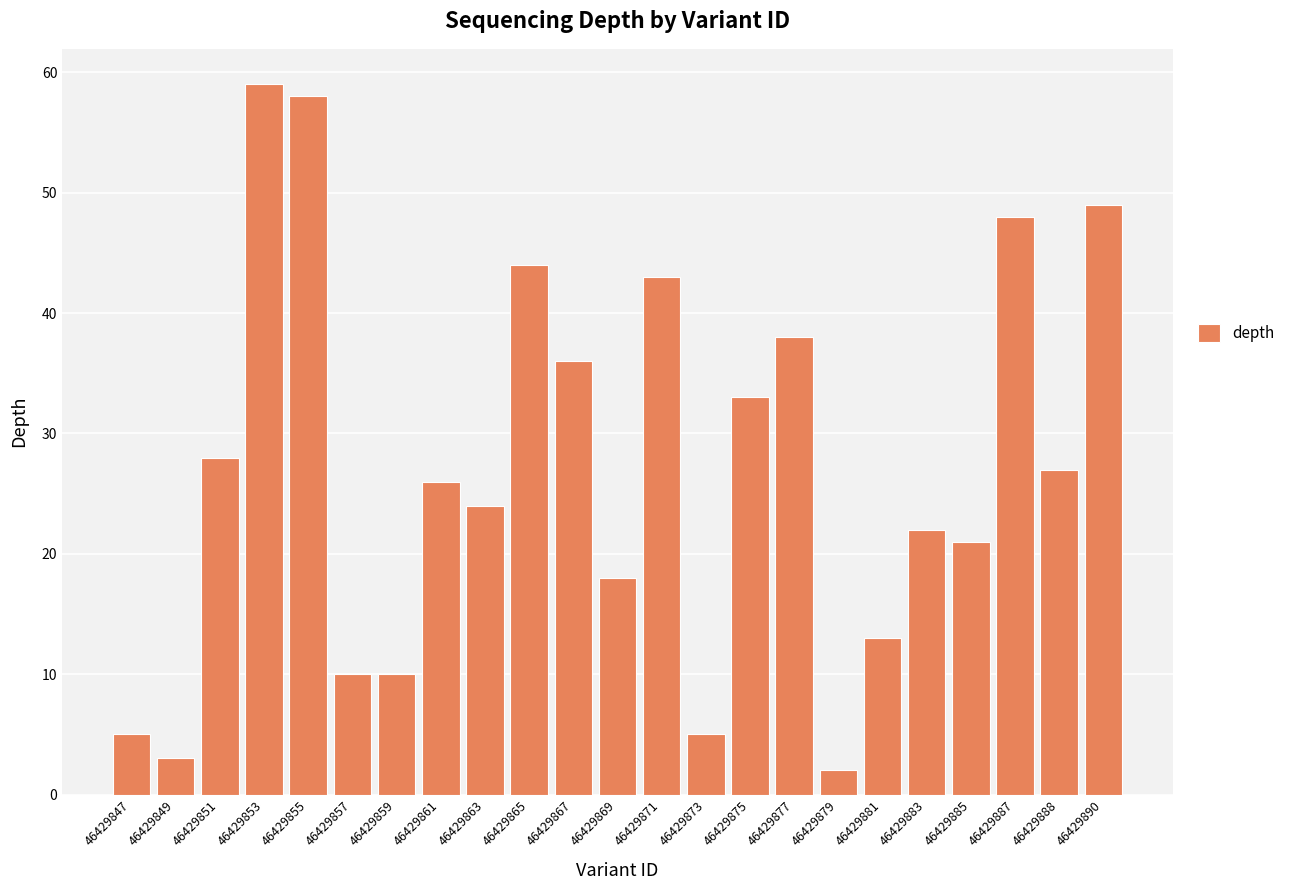

Are the bars grouped side by side (vs. stacked)?

No